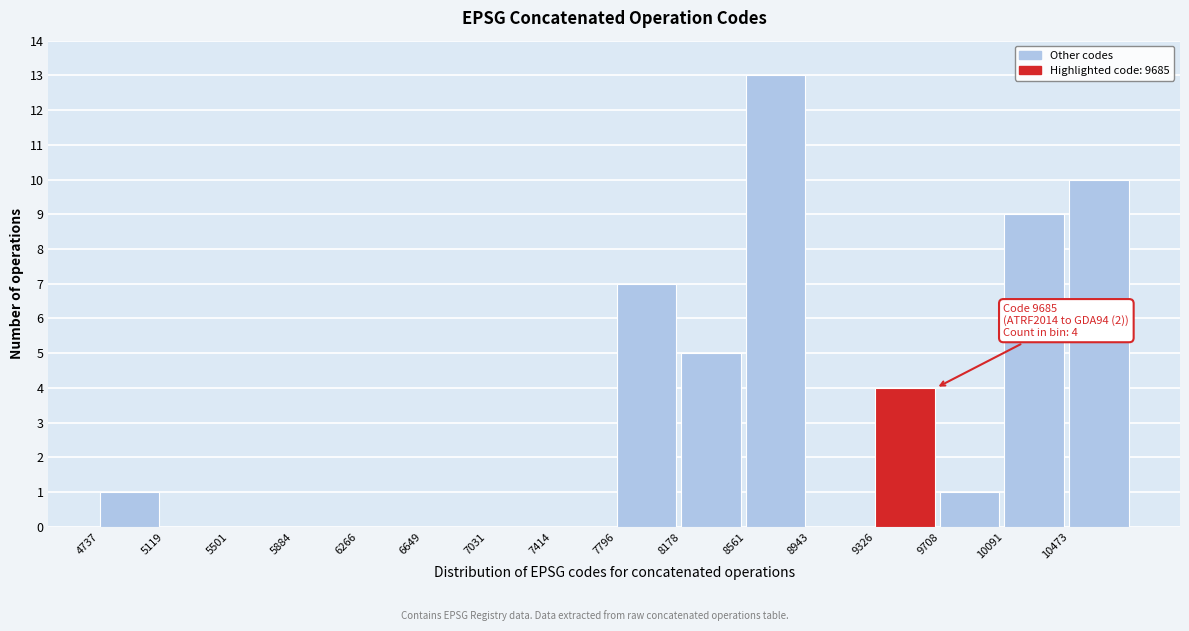

Which range on the x-axis has the tallest bar?

8550 to 8950